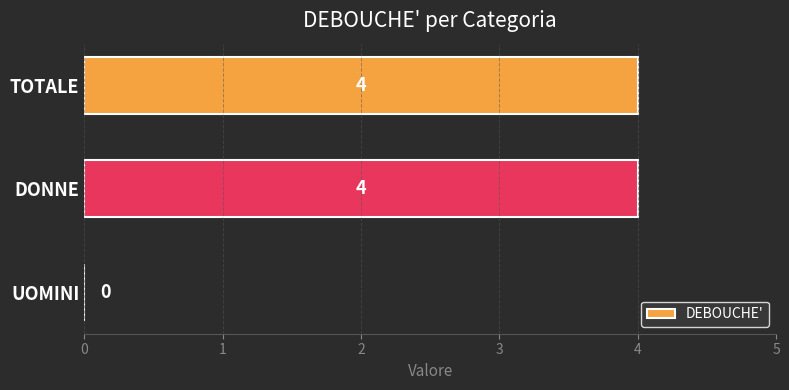

The chart shows a value of 4 at TOTALE. True or false?

True